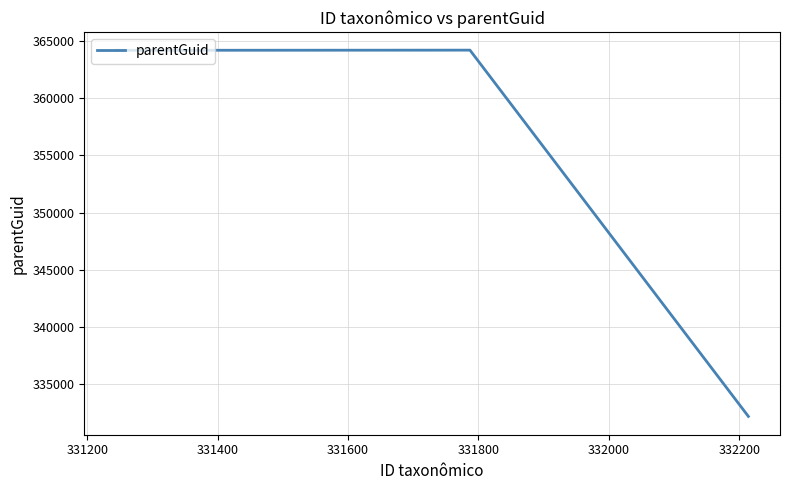

What is the difference between the second highest and minimum values?

31984